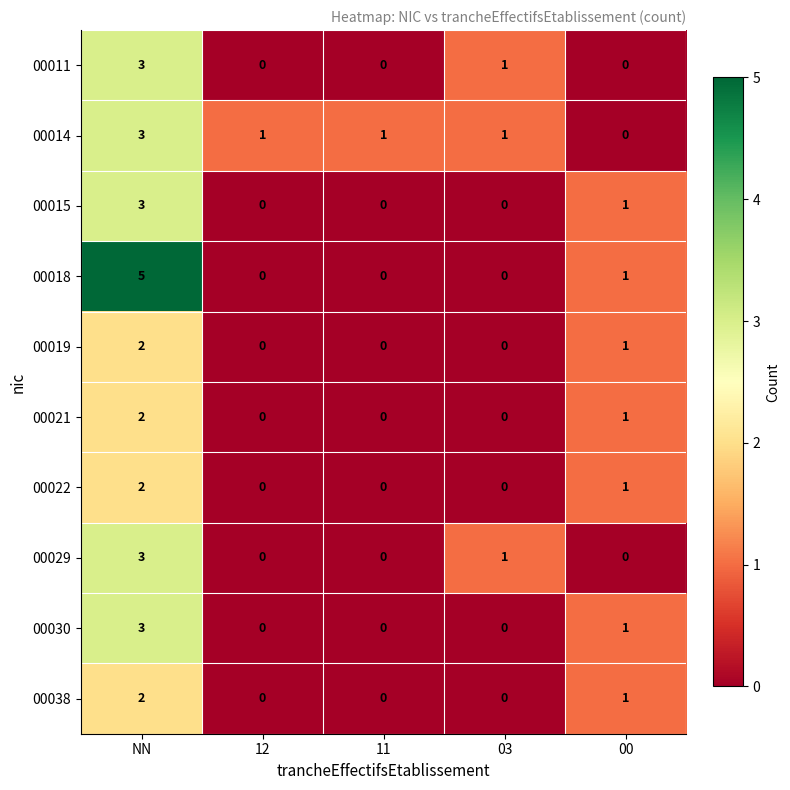

At which category is the sum across all series the highest?

NN